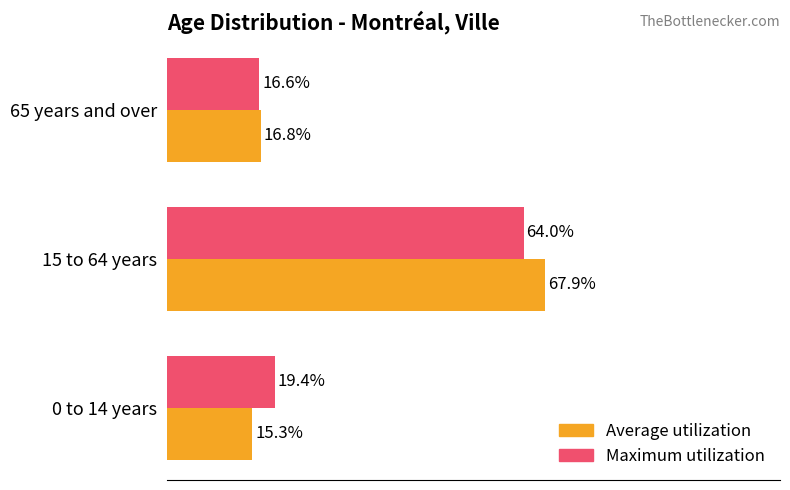

Is the value of Average utilization at 0 to 14 years greater than the value of Maximum utilization at 65 years and over?

No